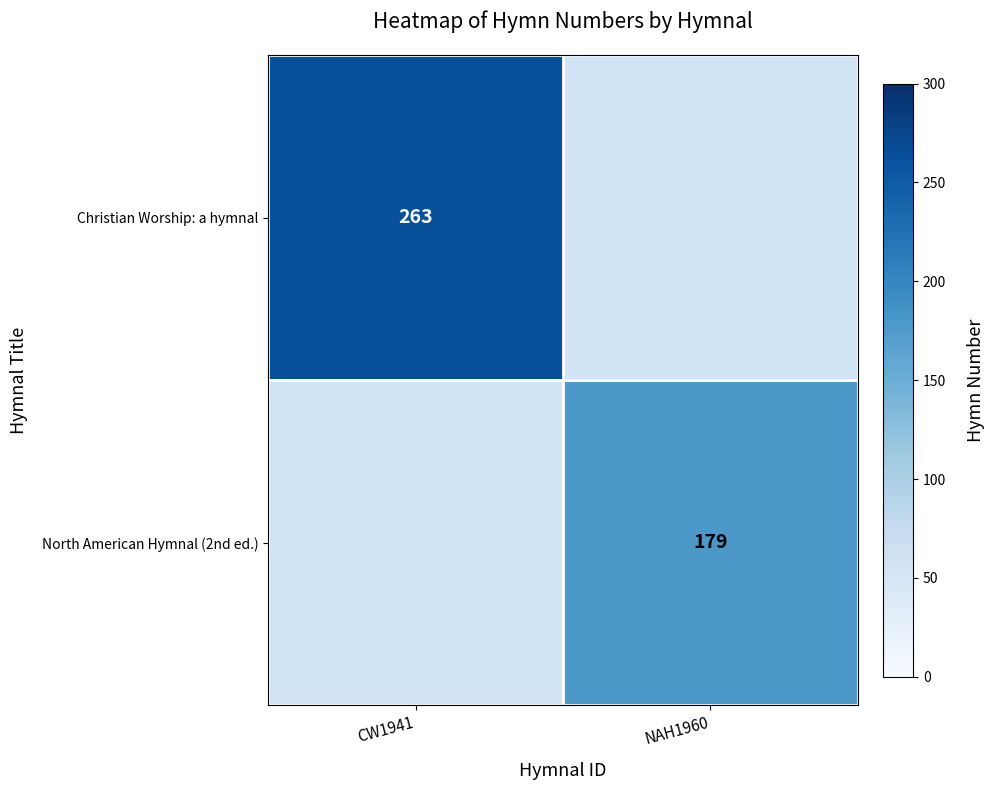

The value of North American Hymnal (2nd ed.) at NAH1960 is 70. True or false?

False